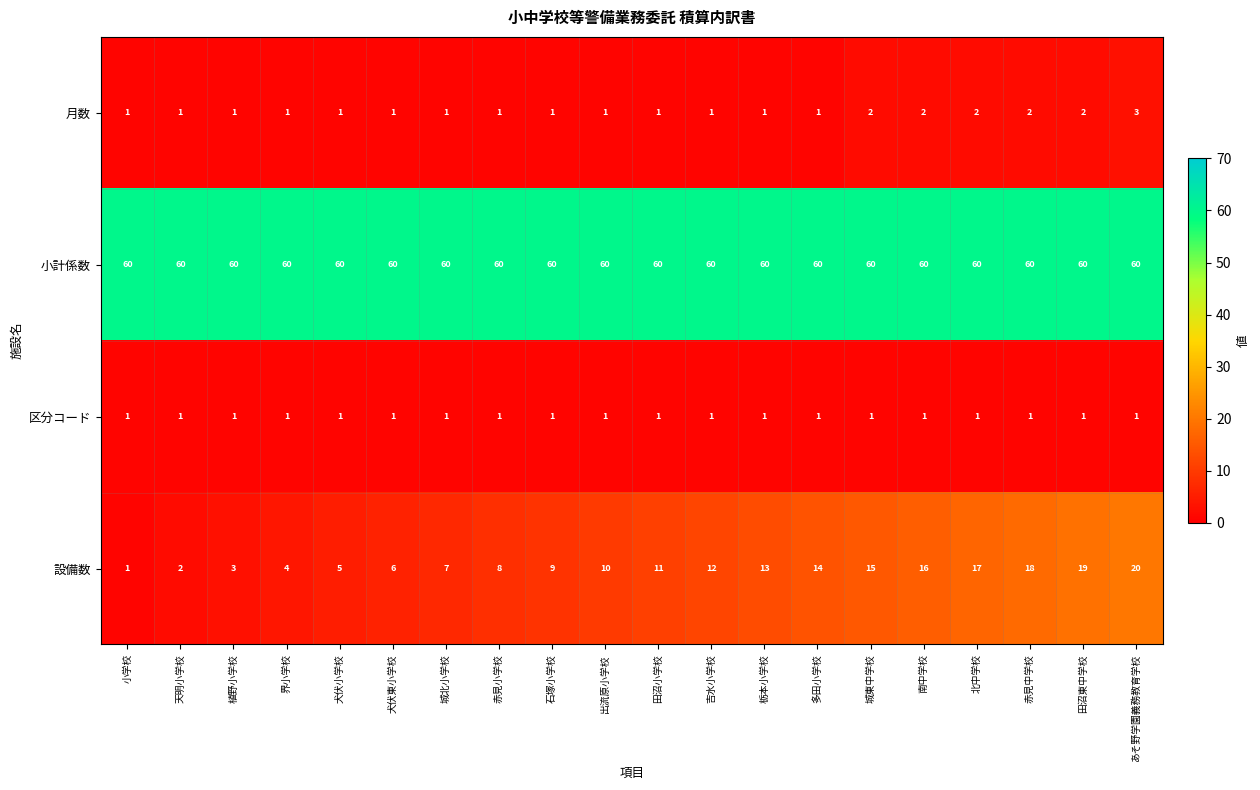

How many 月数 values are between 1 and 2?

19